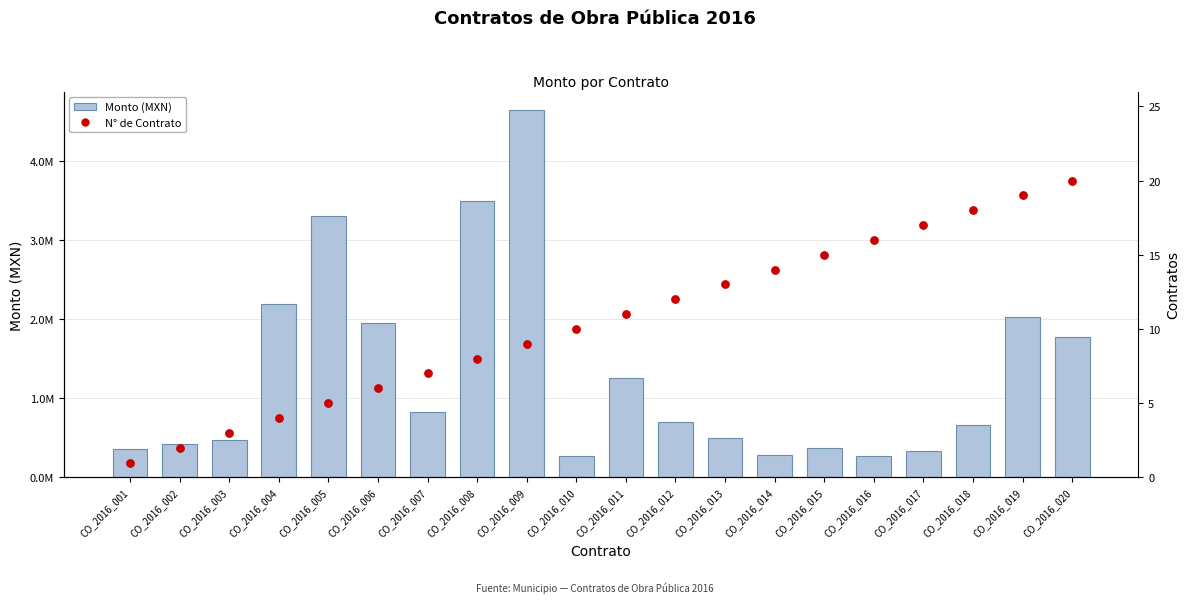

At how many categories does at least one series exceed 114578?

20